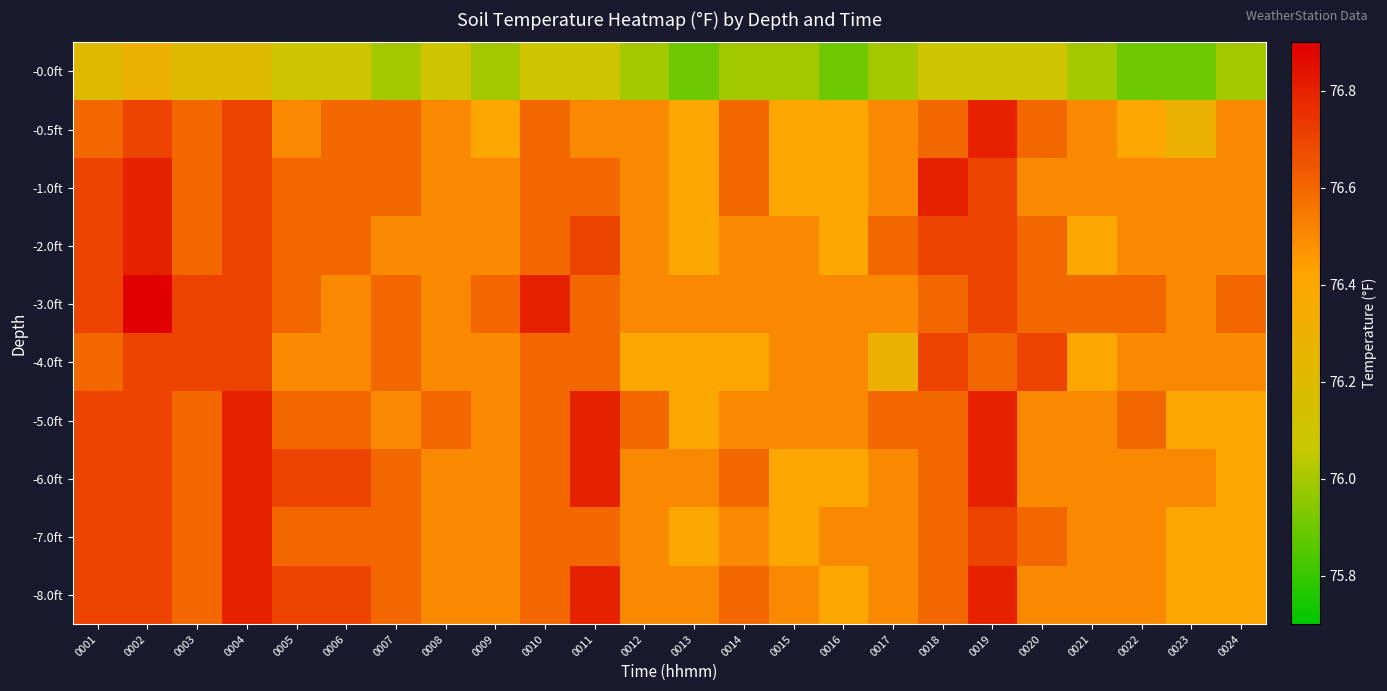

At which category does the chart reach its peak across all series?

0002